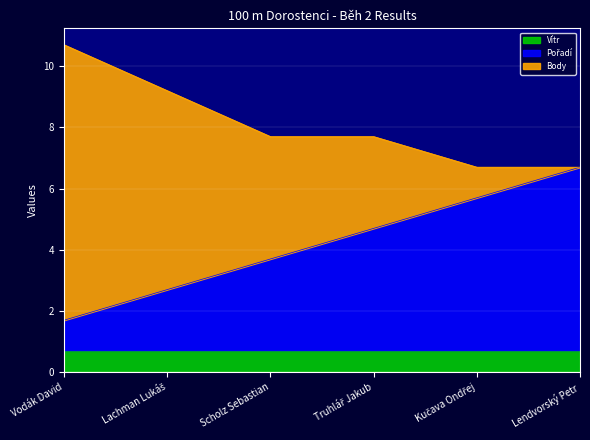

What position from the left is Lendvorský Petr?

6